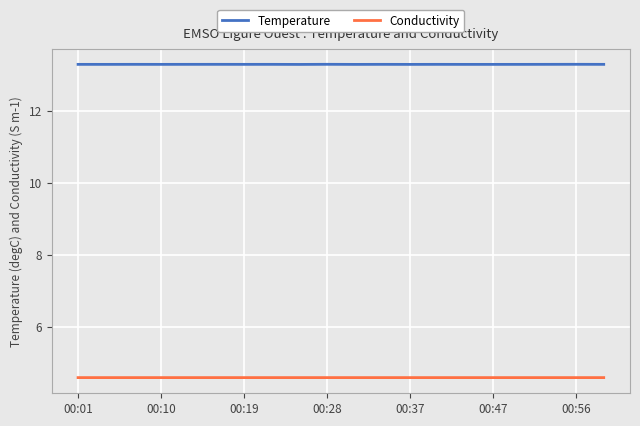

Which series has the largest total across all categories?

Temperature